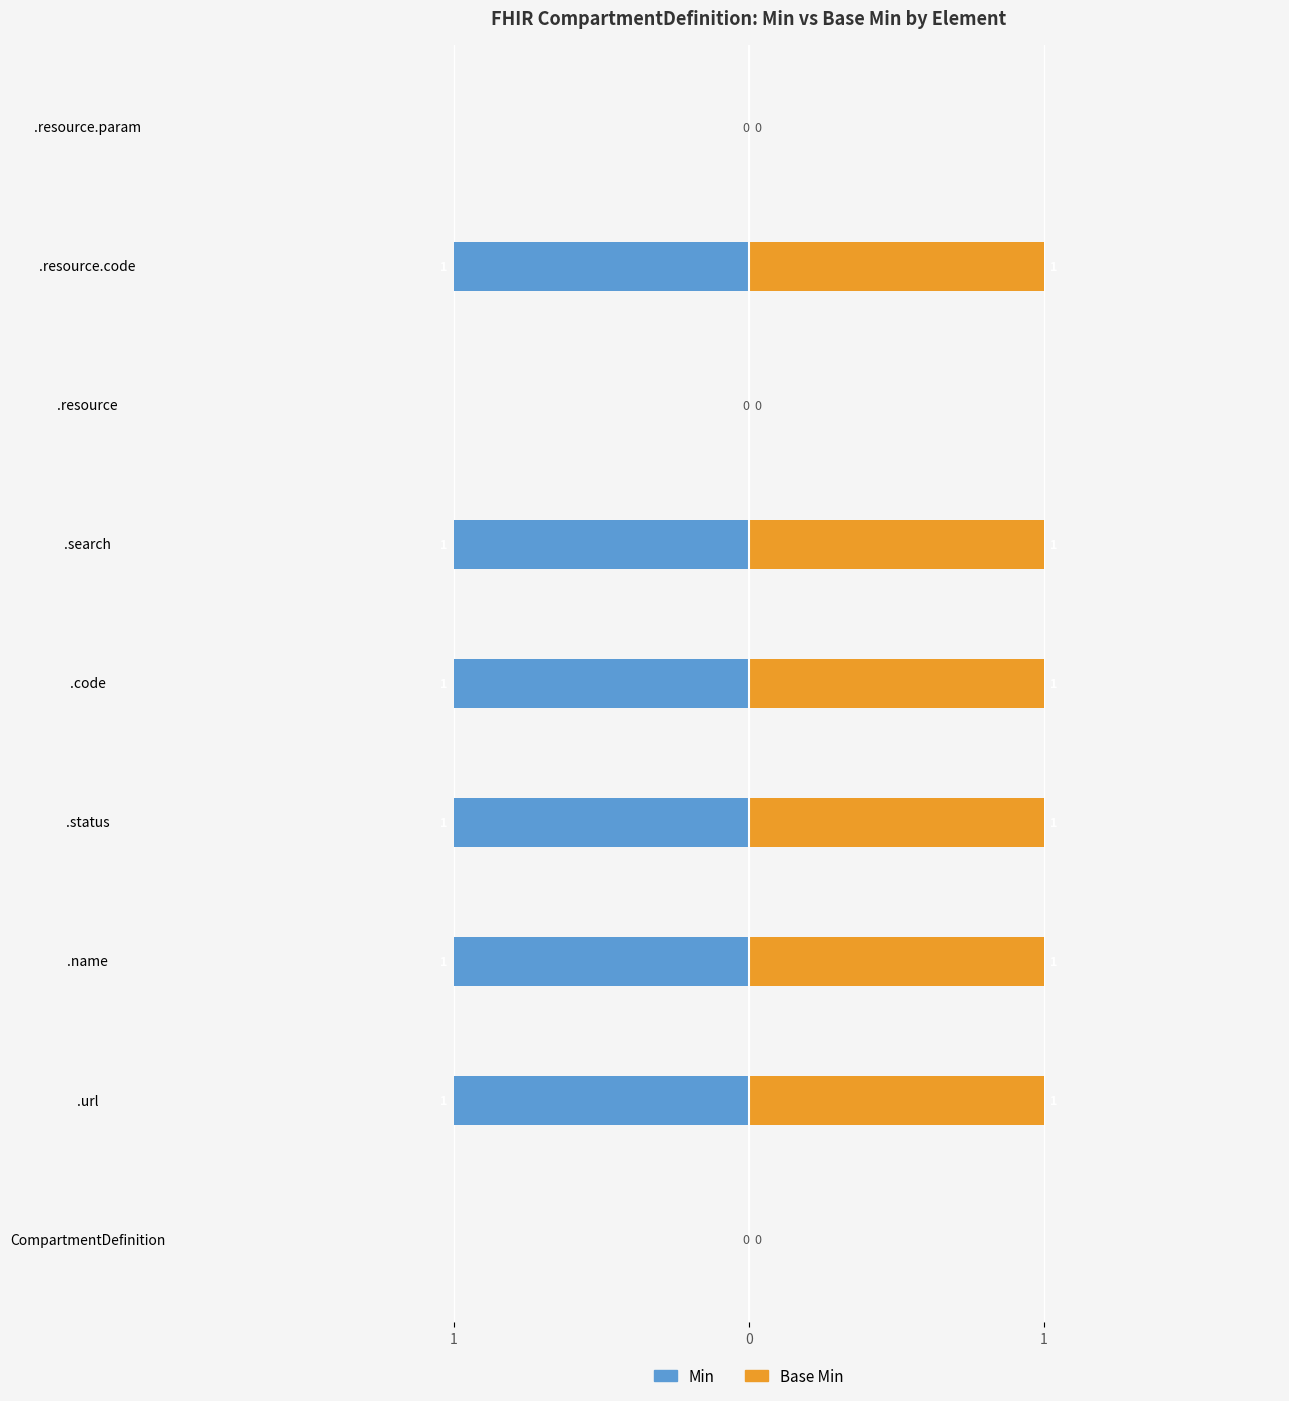

Reading right to left, what are all the values shown in this chart?

Min: 0	-1	0	-1	-1	-1	-1	-1	0
Base Min: 0	1	0	1	1	1	1	1	0